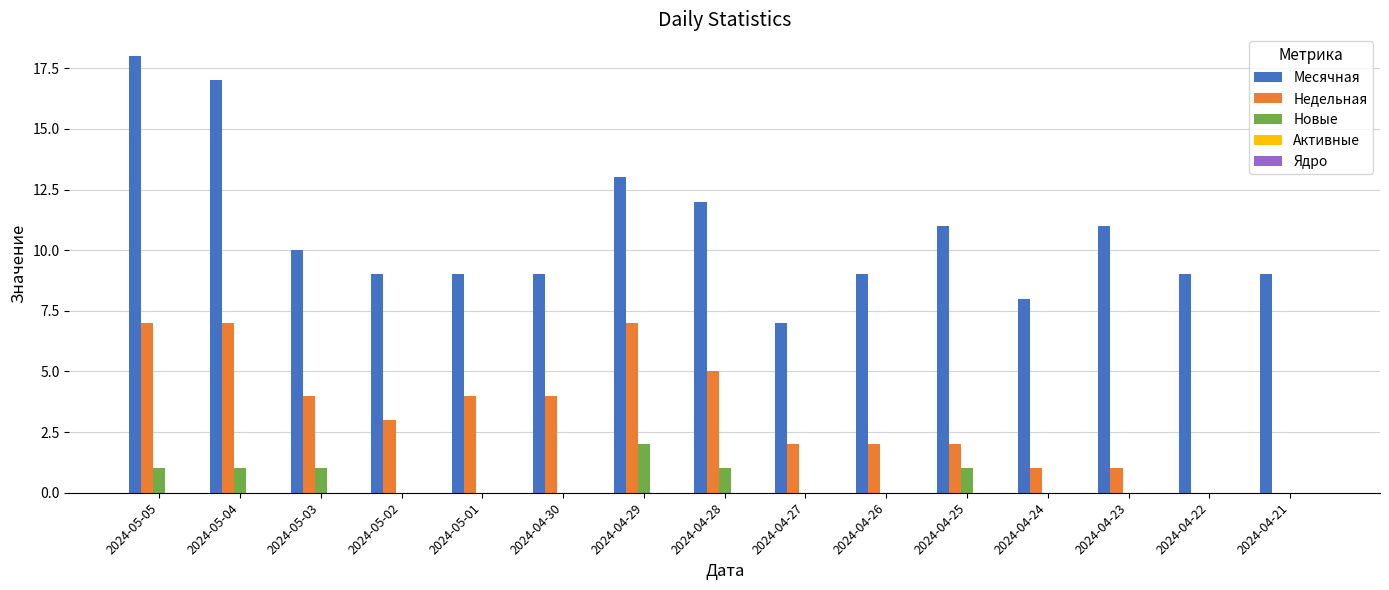

How many groups of bars are there?

15